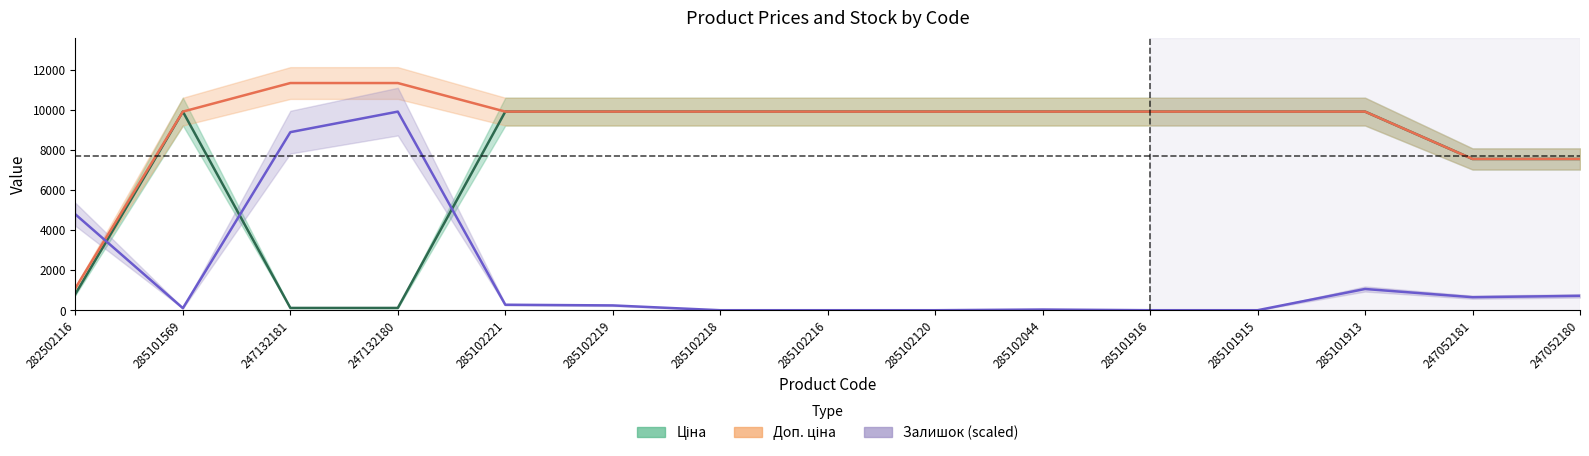

True or false: Залишок and Ціна intersect in this chart.

True